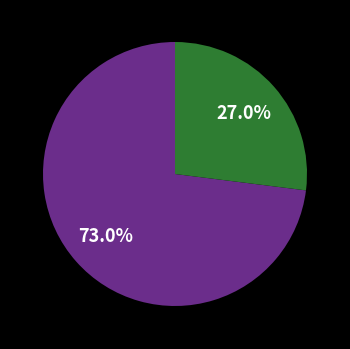

Does any single category account for the majority?

Yes